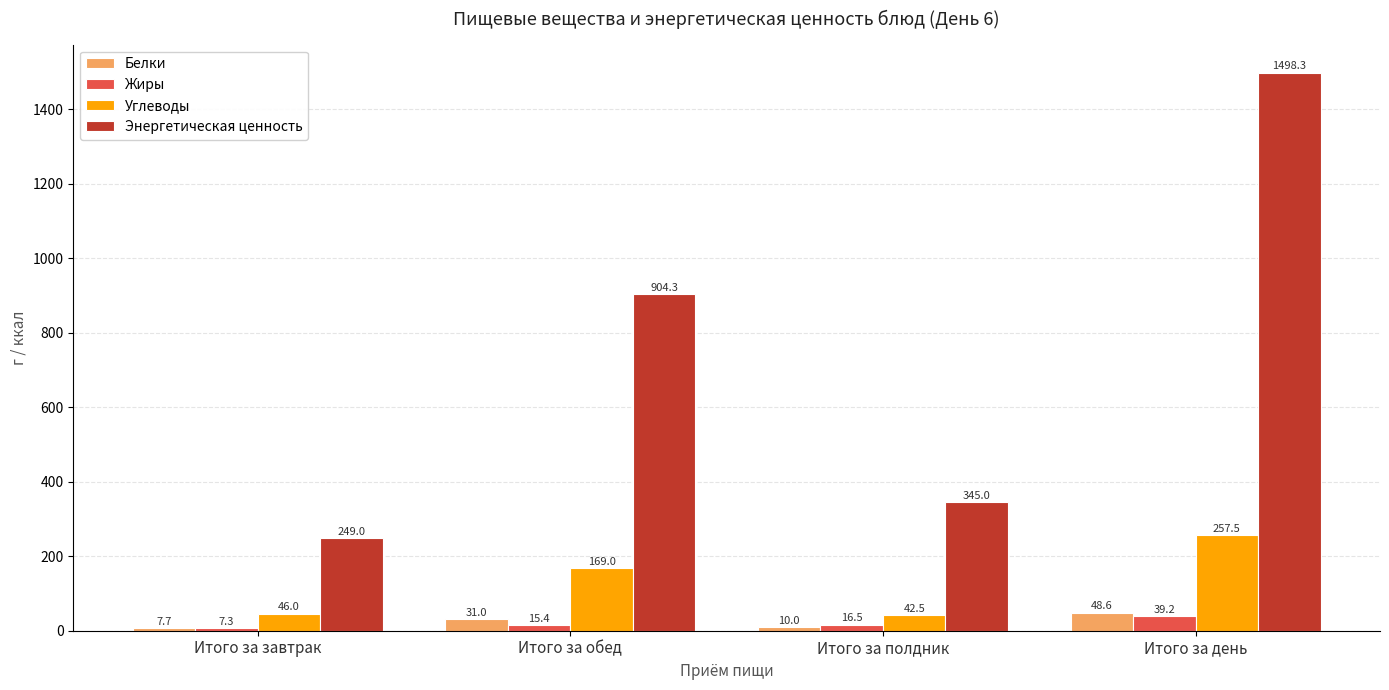

What is the label of the 4th bar from the left?

Итого за день